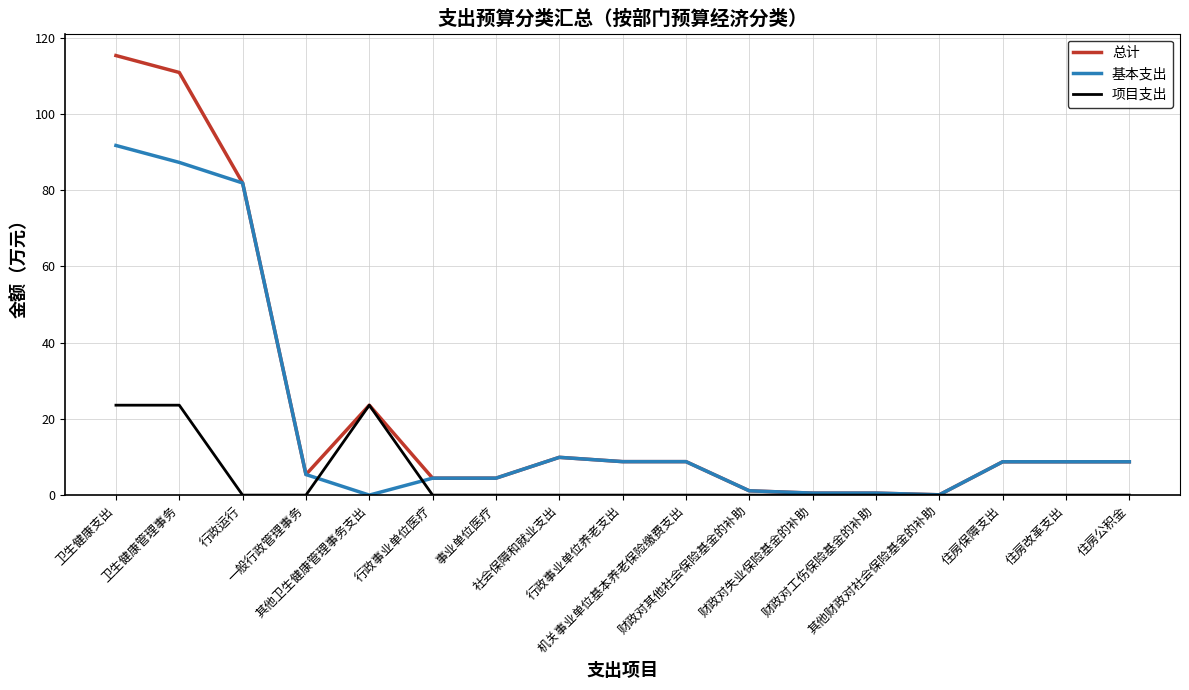

What is the difference between the maximum and second lowest values in the 总计 series?

114.8